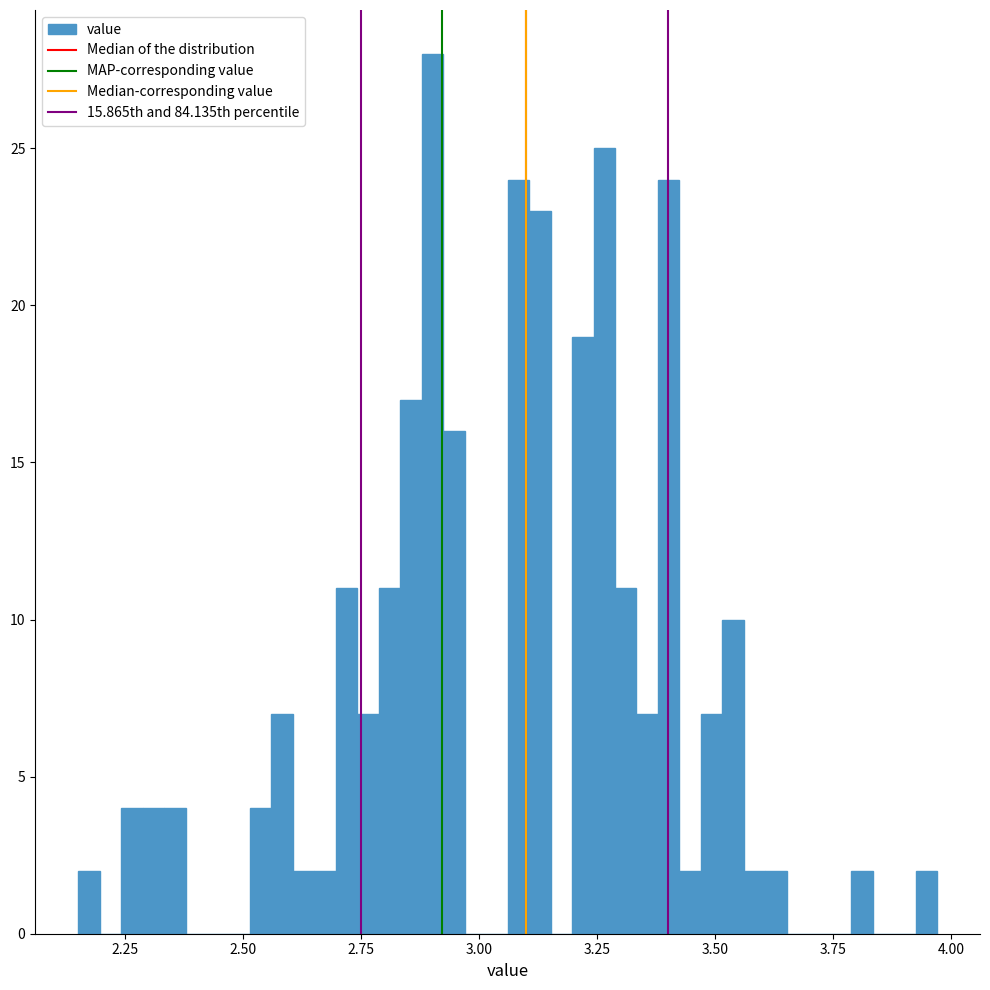

Read against the x-axis, roughly where is the centre of the tallest bar?

2.90